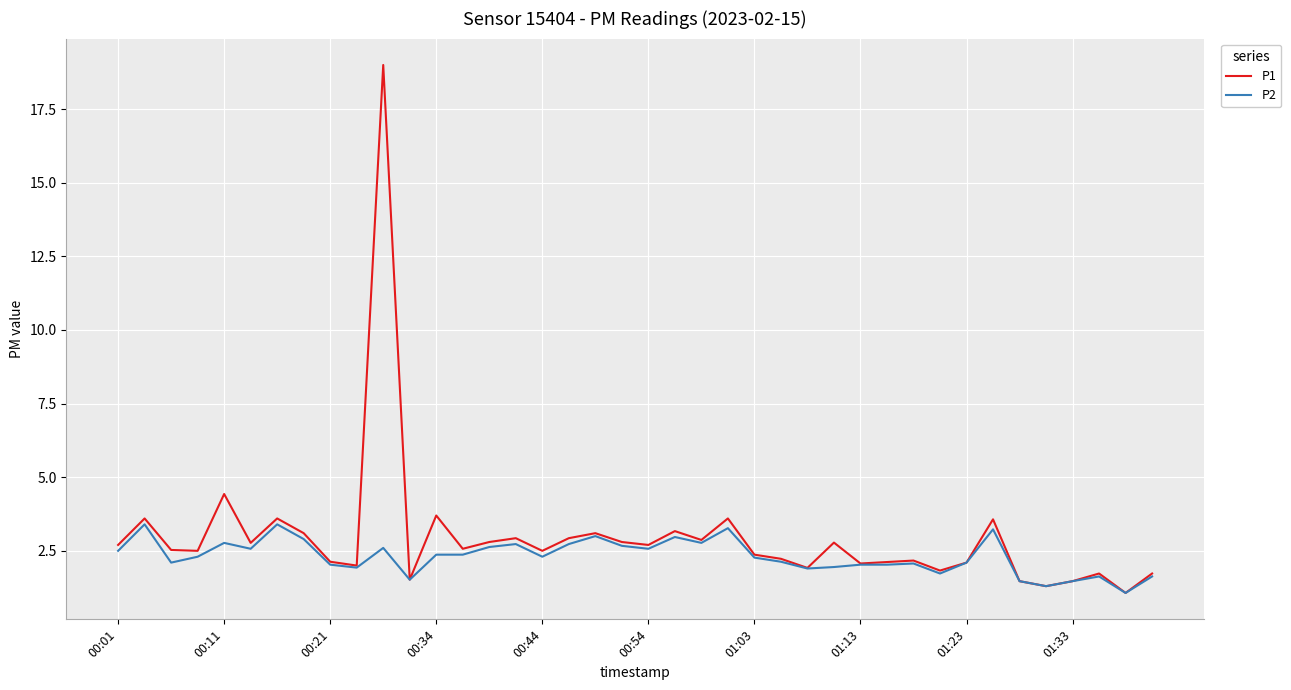

List the series in order of their peak value, highest first.

P1, P2